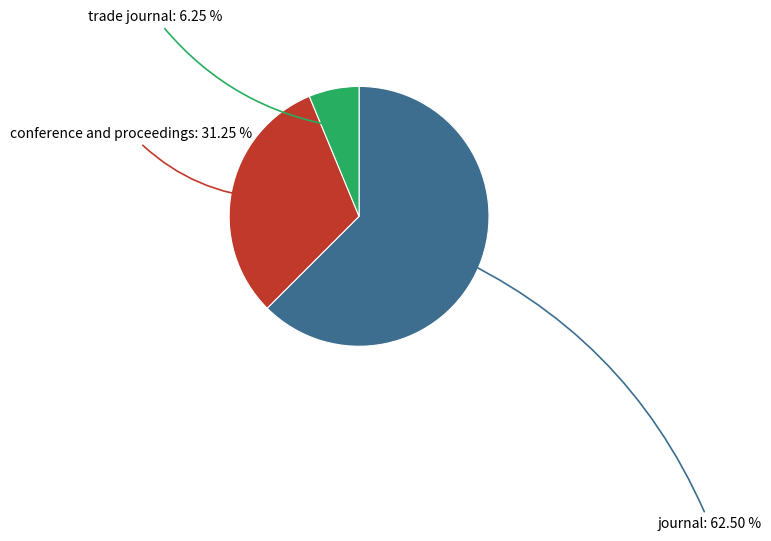

Rank the categories by value from lowest to highest.

trade journal, conference and proceedings, journal